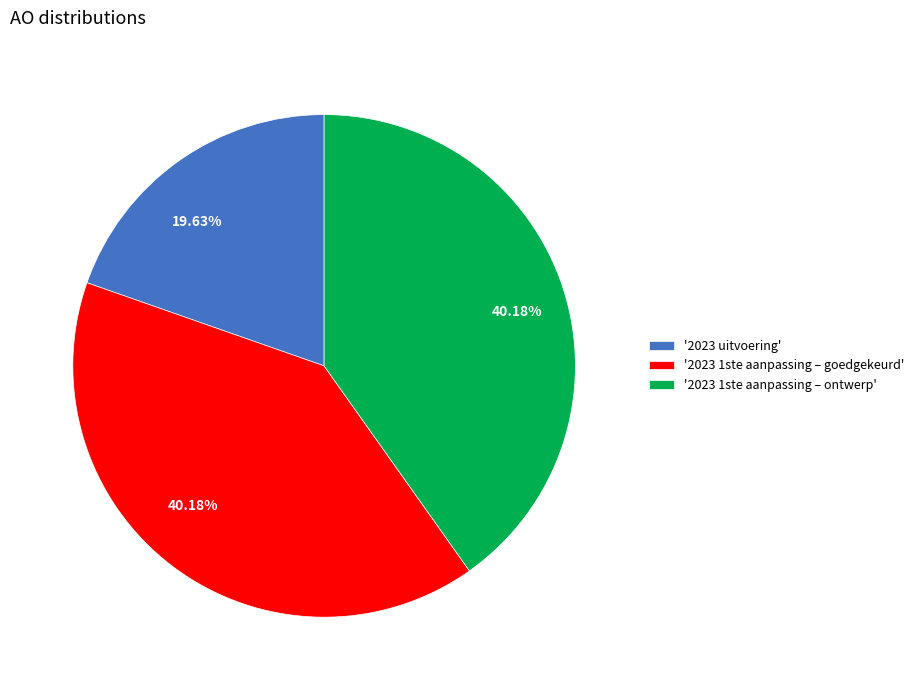

How many segments does this pie chart have?

3